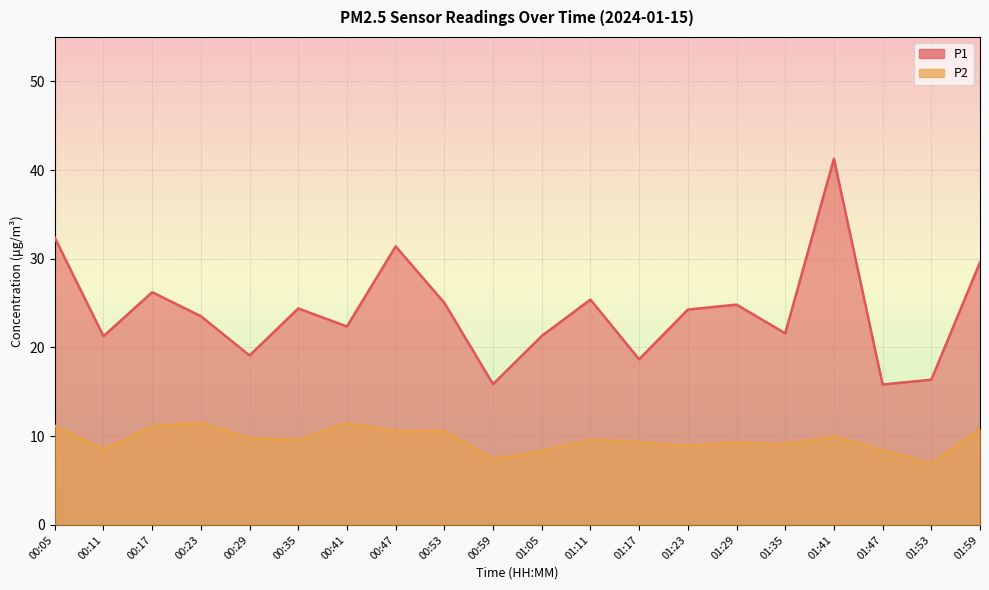

List the series in order of their peak value, lowest first.

P2, P1